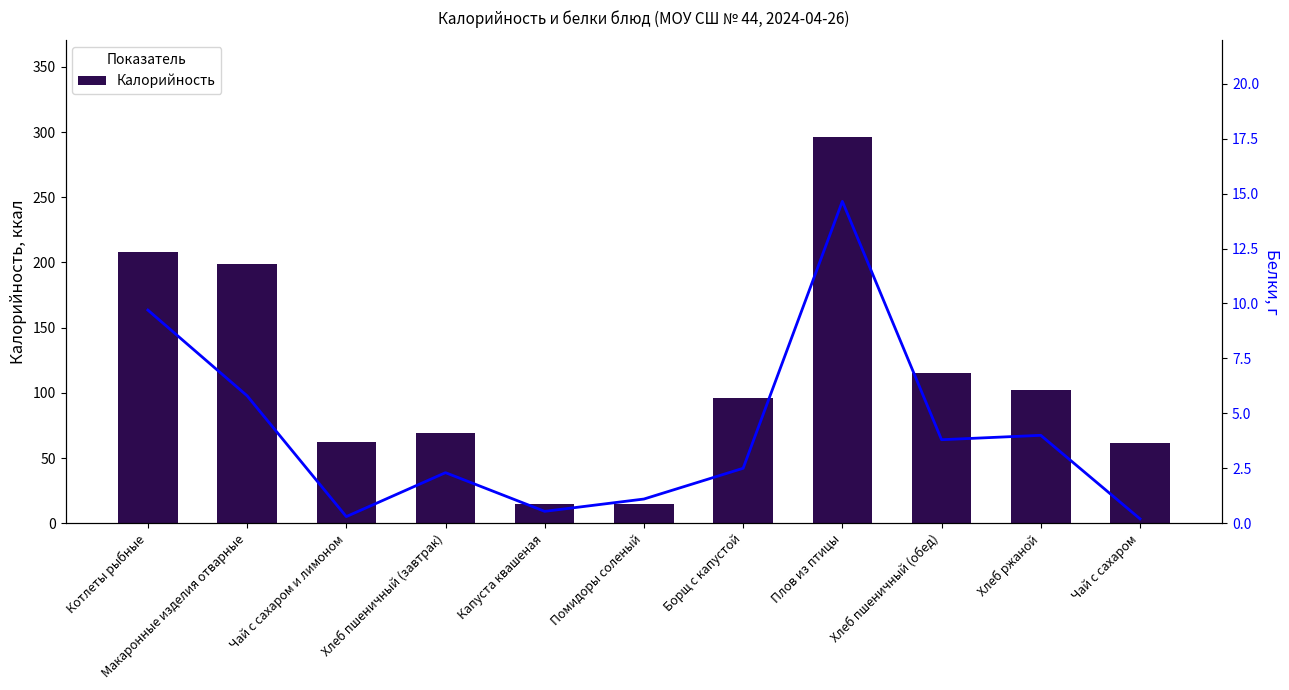

Is it true that Белки equals 3.8 at Хлеб пшеничный (обед)?

True